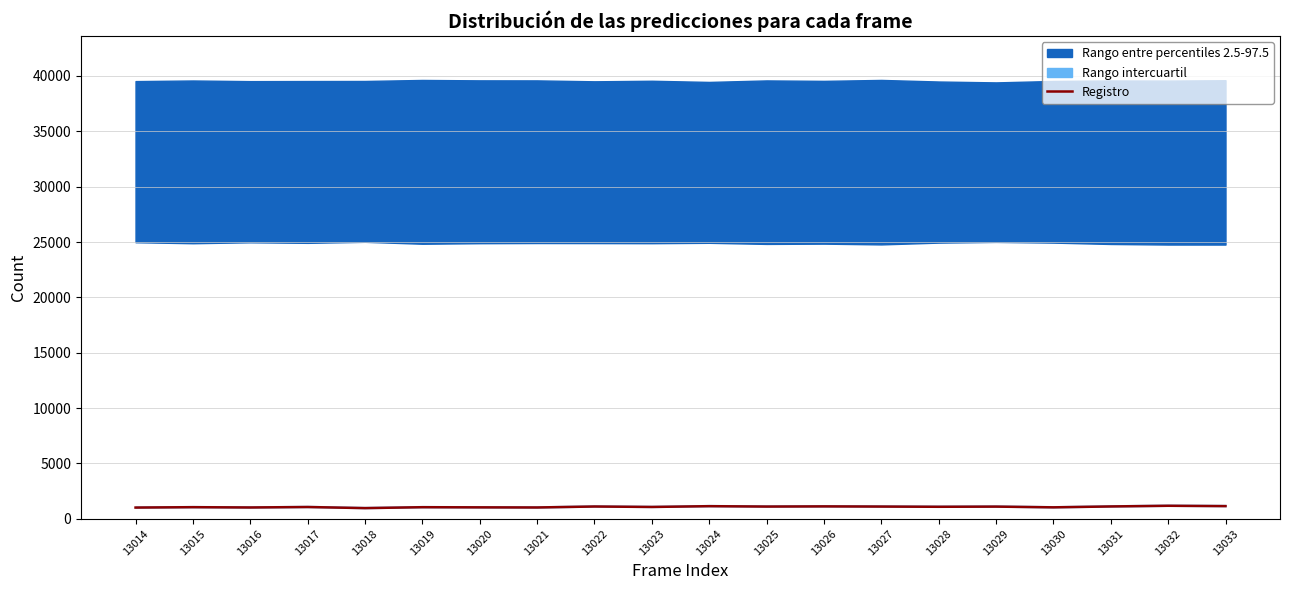

List the labels in order of value, smallest first.

13018, 13014, 13016, 13021, 13020, 13030, 13019, 13015, 13017, 13023, 13028, 13029, 13025, 13027, 13022, 13031, 13026, 13024, 13033, 13032